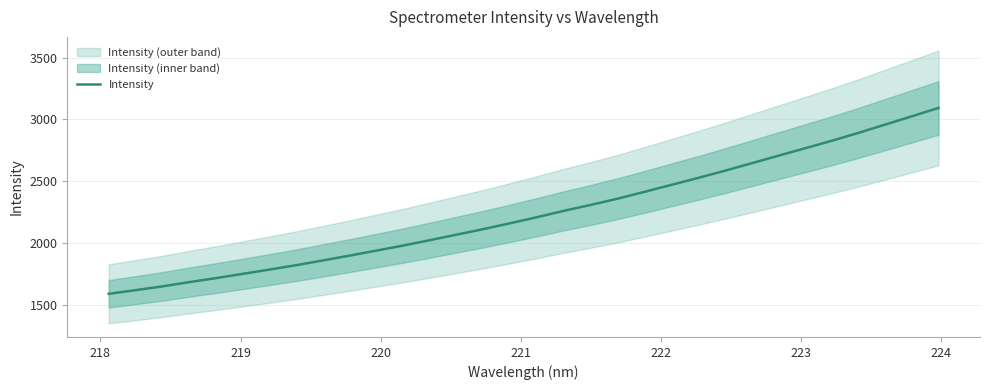

Reading right to left, extract all data points from this chart.

3093.4	3025.6	2958.6	2891.4	2827.6	2766.9	2706.6	2645.8	2585.3	2527.1	2471.1	2414.8	2360.0	2309.7	2262.2	2210.8	2162.1	2114.7	2069.9	2025.2	1981.5	1940.6	1900.4	1861.0	1822.8	1786.9	1752.2	1717.9	1685.6	1651.2	1620.6	1591.2